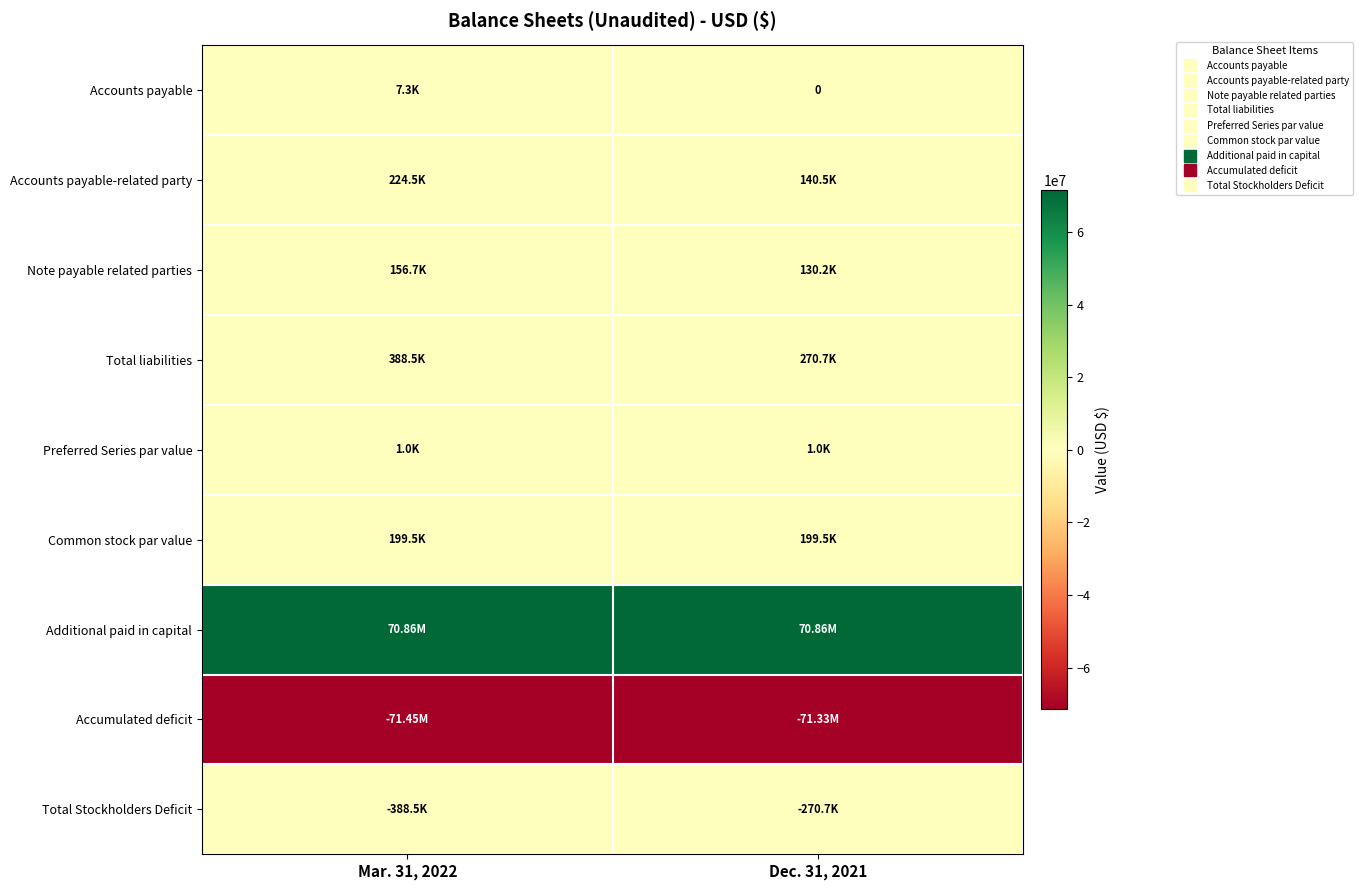

Which category has the highest value in the Preferred Series par value series?

Mar. 31, 2022